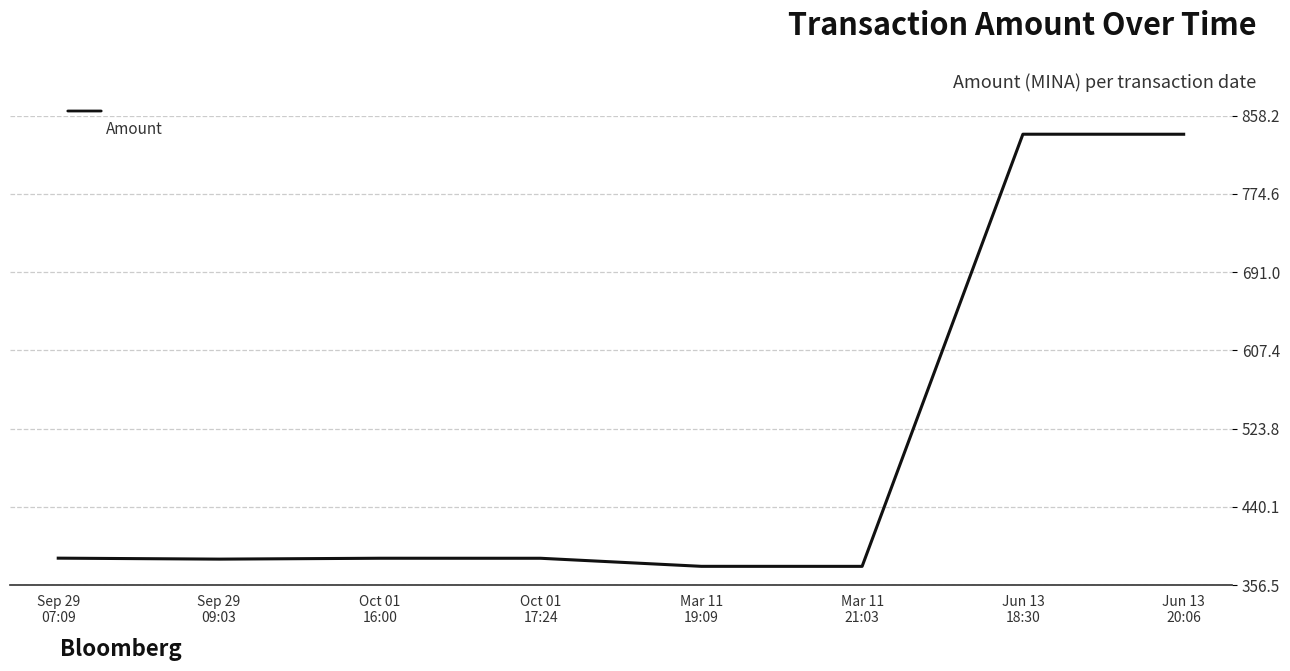

How many values exceed 385?

5